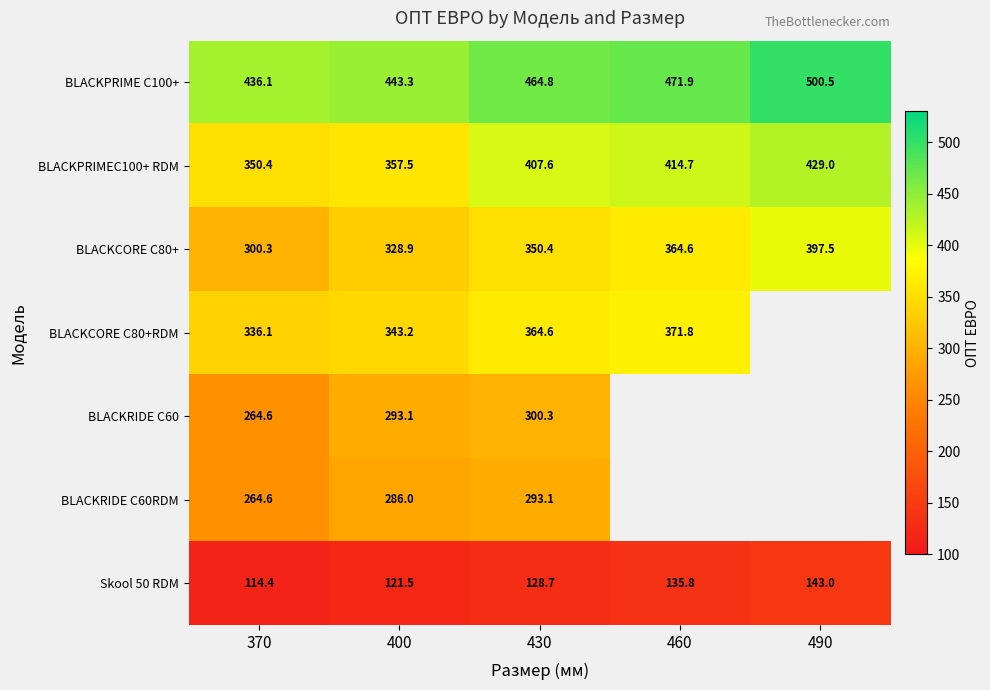

What is the average value of the Skool 50 RDM series?

128.7